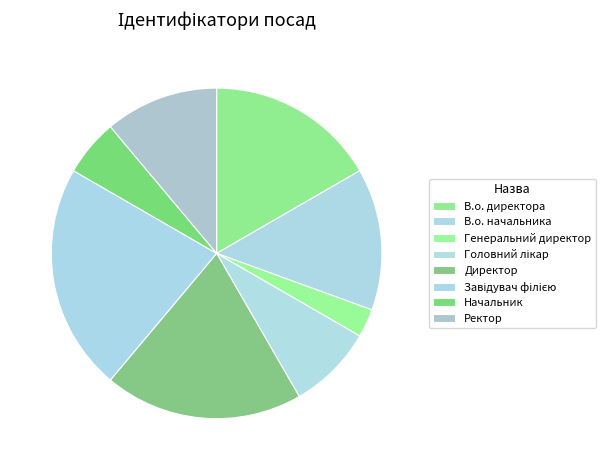

To the nearest percent, what is the combined percentage of В.о. директора and Генеральний директор?

19%